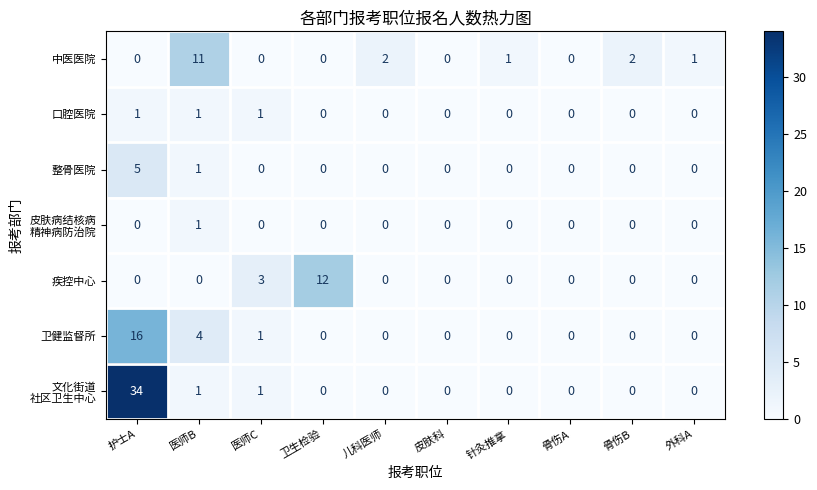

What is the highest value of the 整骨医院 series?

5